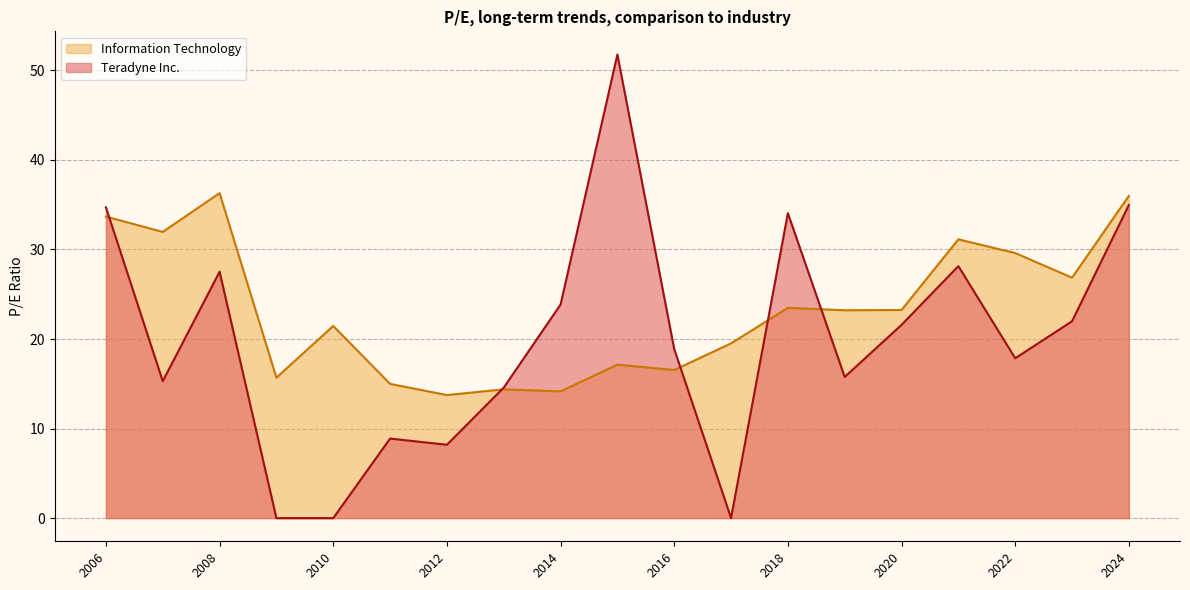

What is the maximum value for Information Technology?

36.3